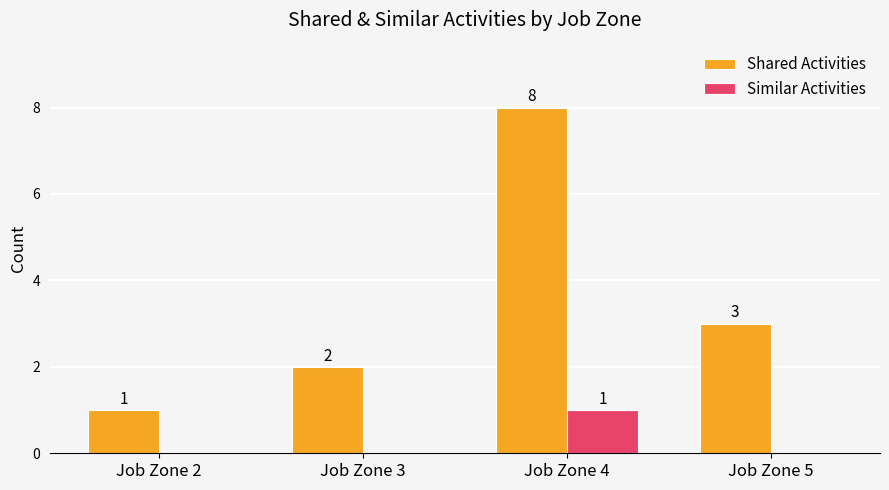

Reading left to right, what are all the values shown in this chart?

Shared Activities: 1	2	8	3
Similar Activities: 0	0	1	0